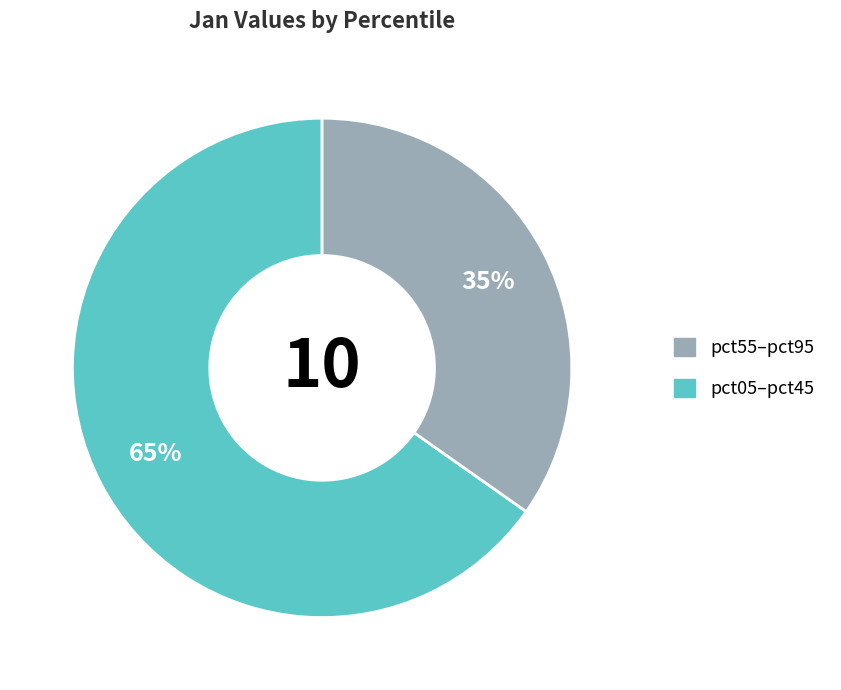

To the nearest percent, what is the difference between the largest and smallest slice percentages?

30%